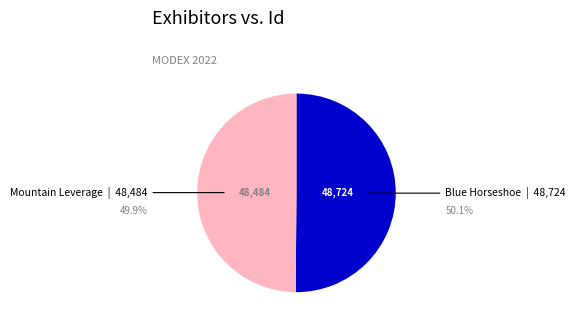

Count the number of slices in the pie.

2